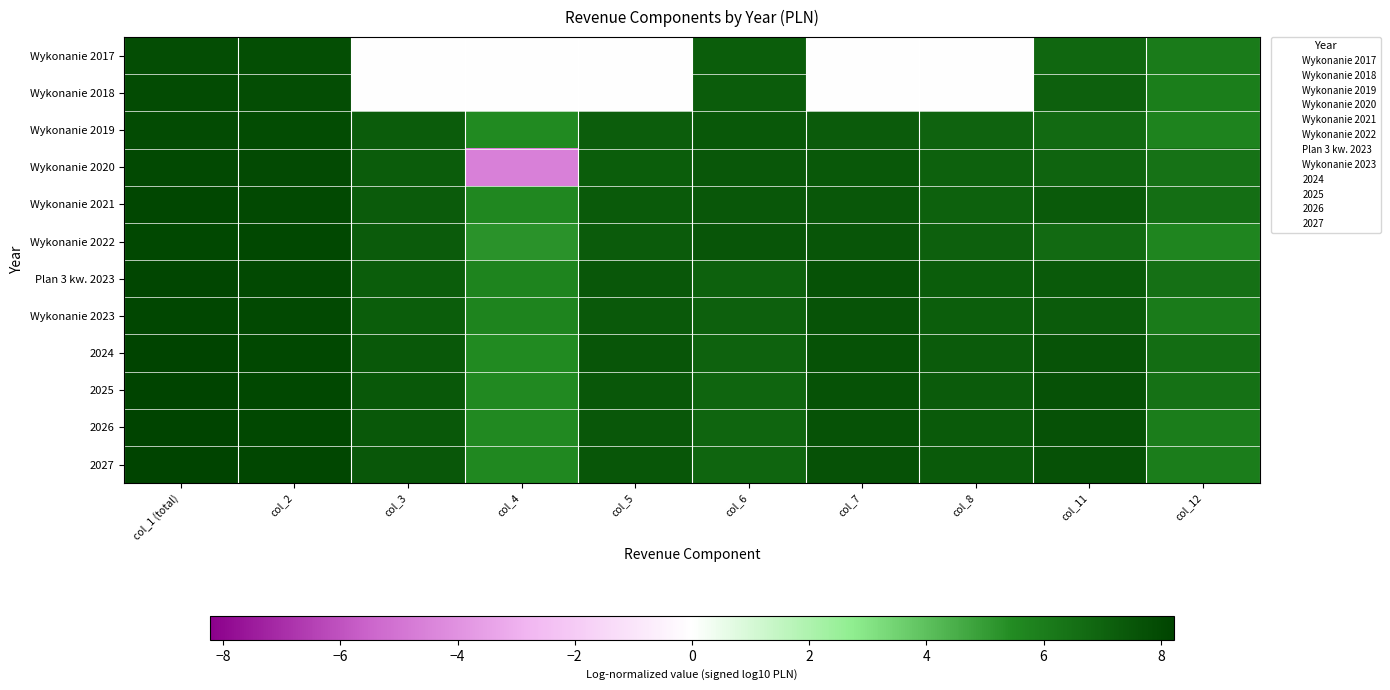

Between col_7 and col_5, which is larger?

col_7